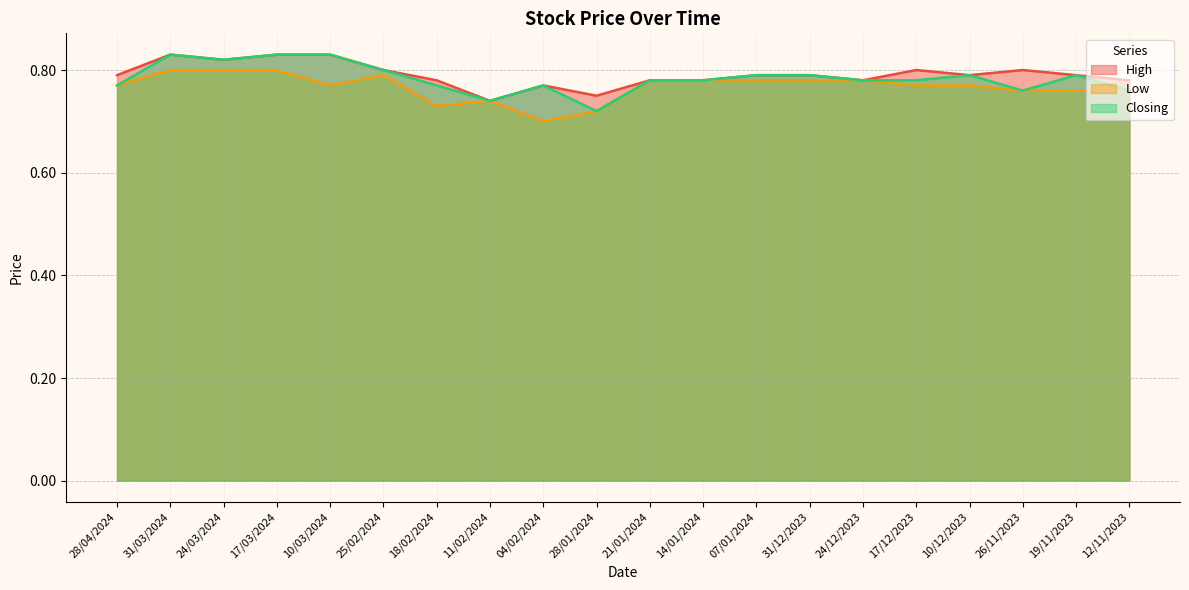

Reading left to right, list all the values displayed in this chart.

High: 0.8	0.8	0.8	0.8	0.8	0.8	0.8	0.7	0.8	0.8	0.8	0.8	0.8	0.8	0.8	0.8	0.8	0.8	0.8	0.8
Low: 0.8	0.8	0.8	0.8	0.8	0.8	0.7	0.7	0.7	0.7	0.8	0.8	0.8	0.8	0.8	0.8	0.8	0.8	0.8	0.8
Closing: 0.8	0.8	0.8	0.8	0.8	0.8	0.8	0.7	0.8	0.7	0.8	0.8	0.8	0.8	0.8	0.8	0.8	0.8	0.8	0.8